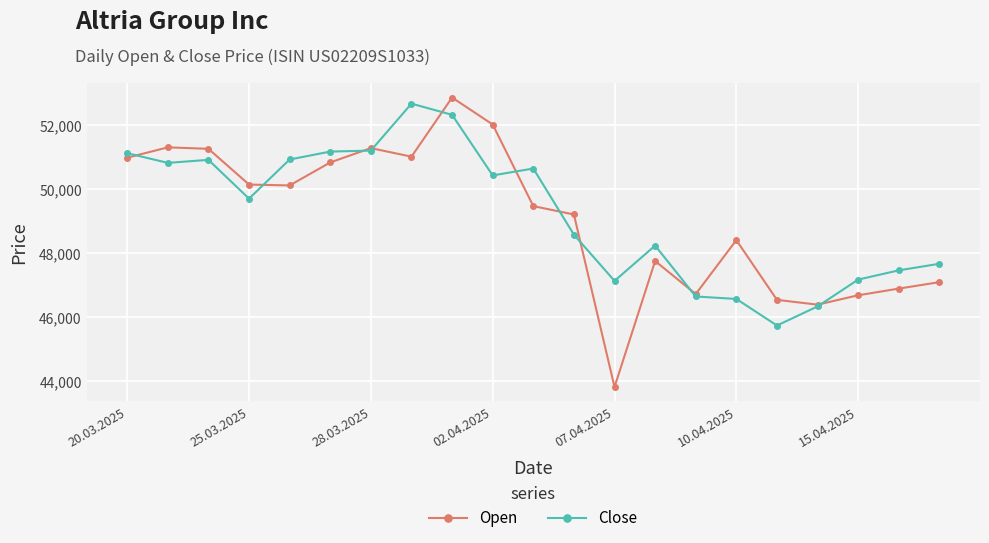

What is the value of the Close point at the 5th from the left?

50930